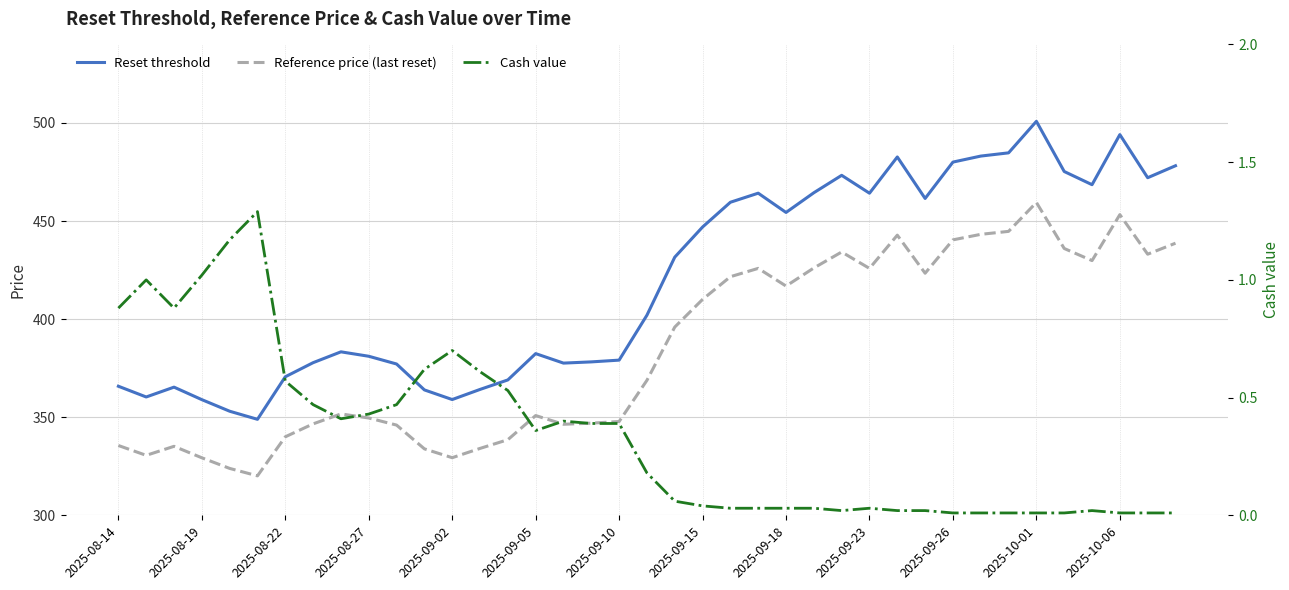

Reading left to right, list all the values displayed in this chart.

Reset threshold: 365.8	360.3	365.3	358.9	353.1	348.9	370.6	377.8	383.3	381.1	377.1	363.9	359.0	364.2	369.0	382.4	377.6	378.2	379.1	402.0	431.6	446.9	459.6	464.2	454.4	464.4	473.3	464.2	482.6	461.5	480.0	483.1	484.7	500.8	475.2	468.5	494.0	472.1	478.2
Reference price (last reset): 335.6	330.6	335.2	329.3	323.9	320.1	340.0	346.6	351.7	349.6	346.0	333.9	329.4	334.1	338.5	350.8	346.4	347.0	347.8	368.8	395.9	410.0	421.6	425.9	416.9	426.1	434.2	425.9	442.8	423.4	440.4	443.2	444.7	459.5	436.0	429.8	453.2	433.1	438.7
Cash value: 0.9	1.0	0.9	1.0	1.2	1.3	0.6	0.5	0.4	0.4	0.5	0.6	0.7	0.6	0.5	0.4	0.4	0.4	0.4	0.2	0.1	0.0	0.0	0.0	0.0	0.0	0.0	0.0	0.0	0.0	0.0	0.0	0.0	0.0	0.0	0.0	0.0	0.0	0.0